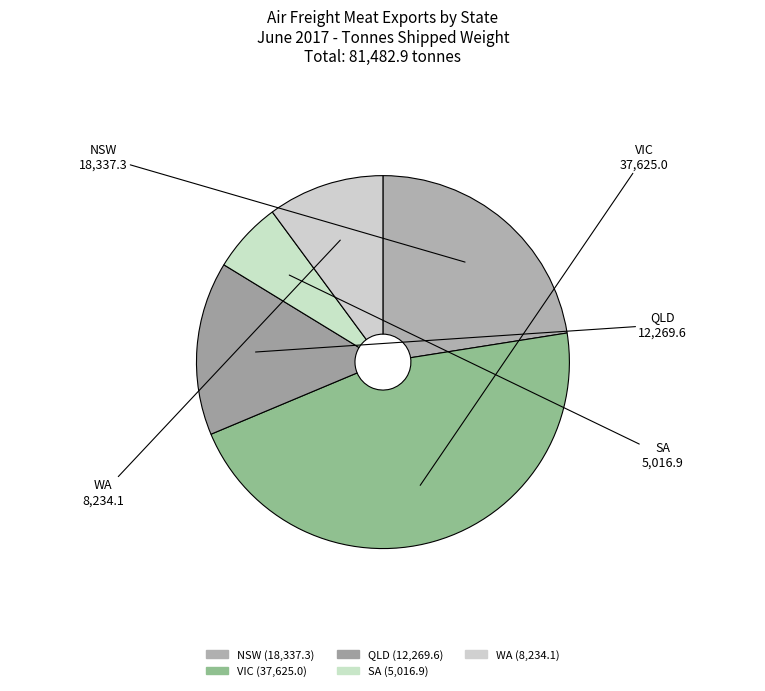

Does any single category account for the majority?

No